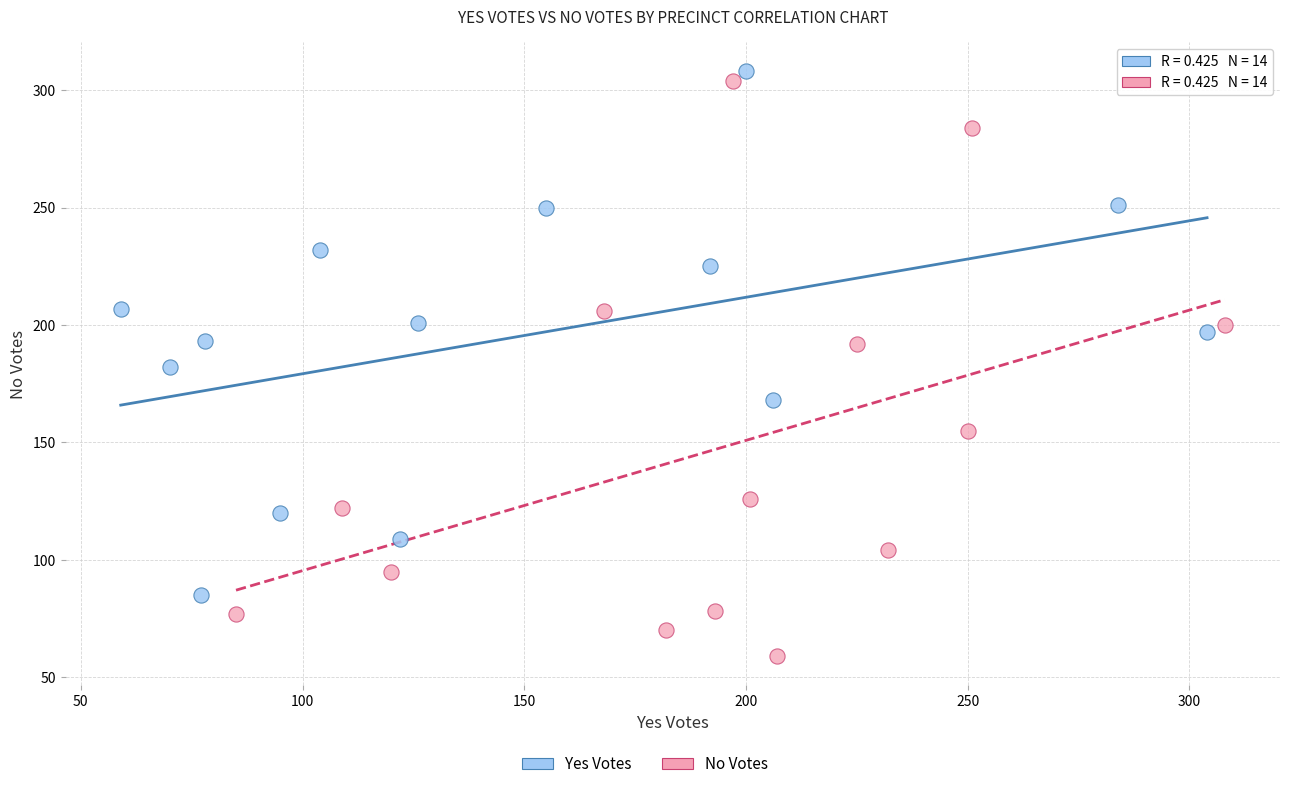

Which series reaches the minimum Y coordinate?

No Votes